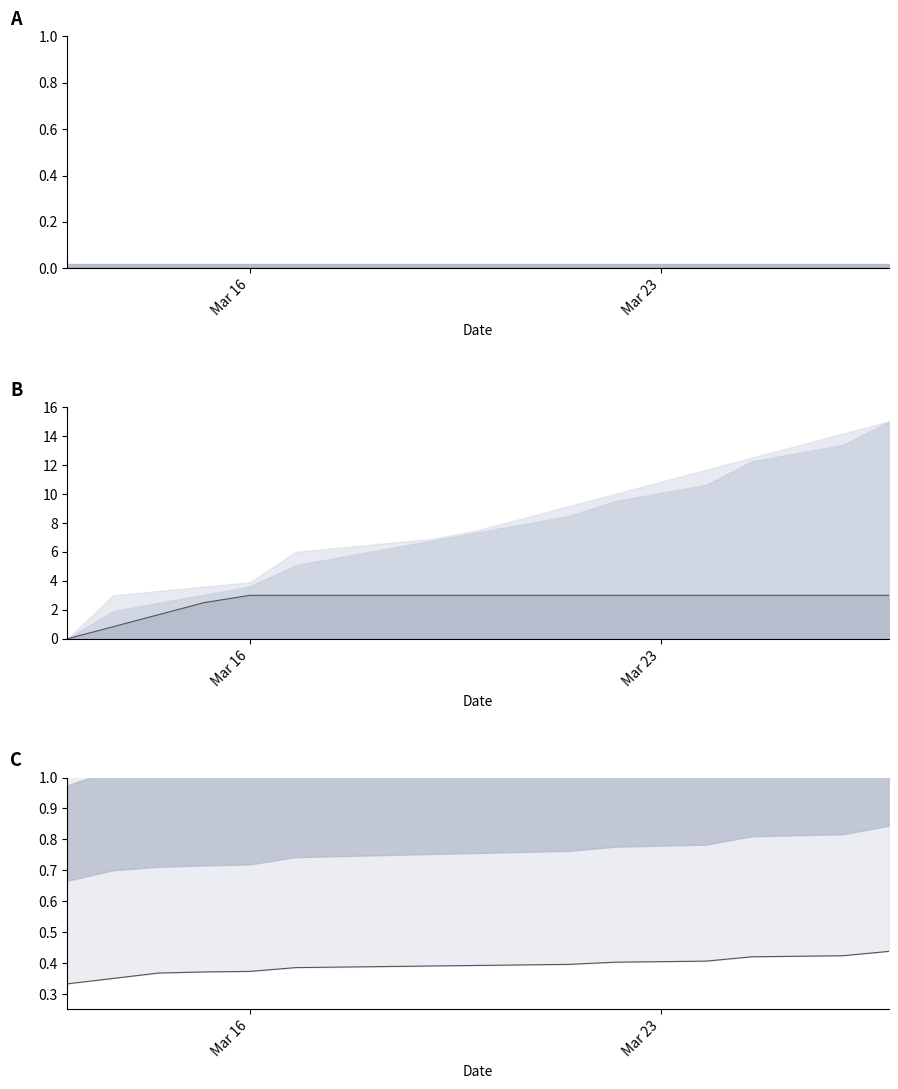

What position from the right is 2?

17